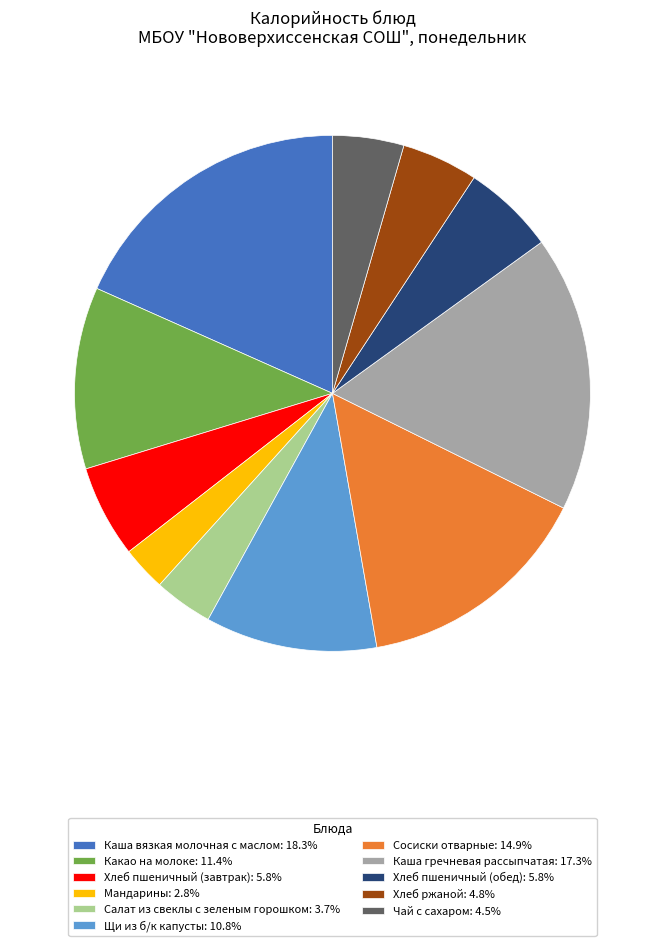

Is the sum of Каша гречневая рассыпчатая: 17.3% and Мандарины: 2.8% greater than half?

No